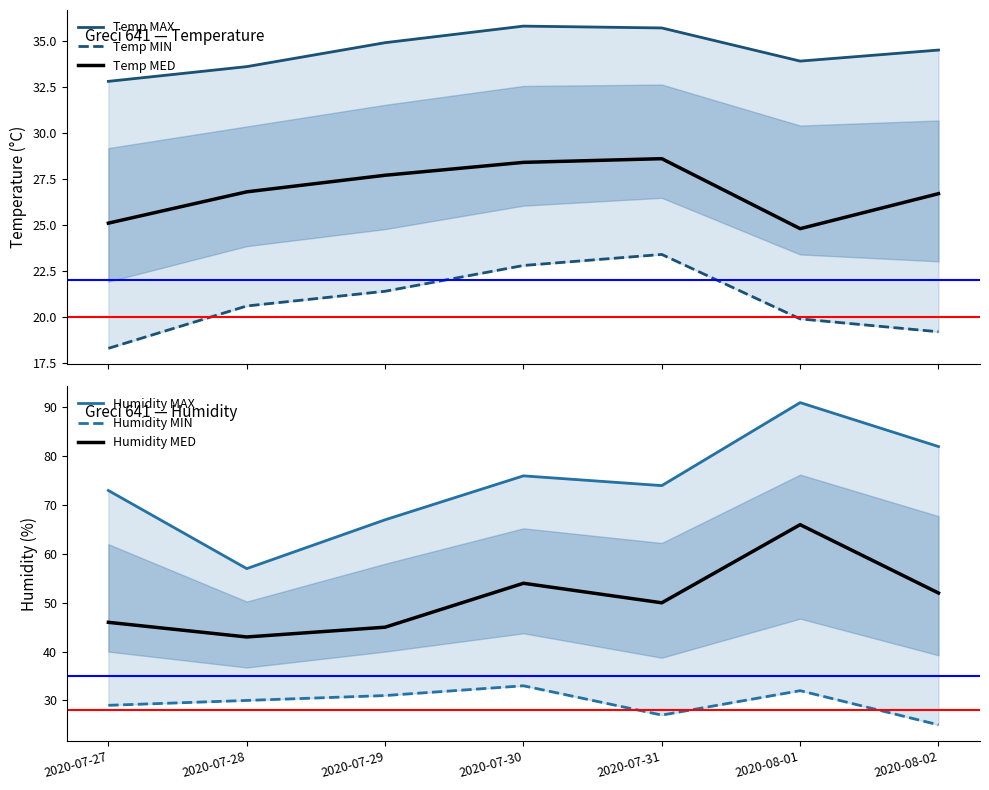

True or false: Temp MED has more than 1 interior local peaks.

False